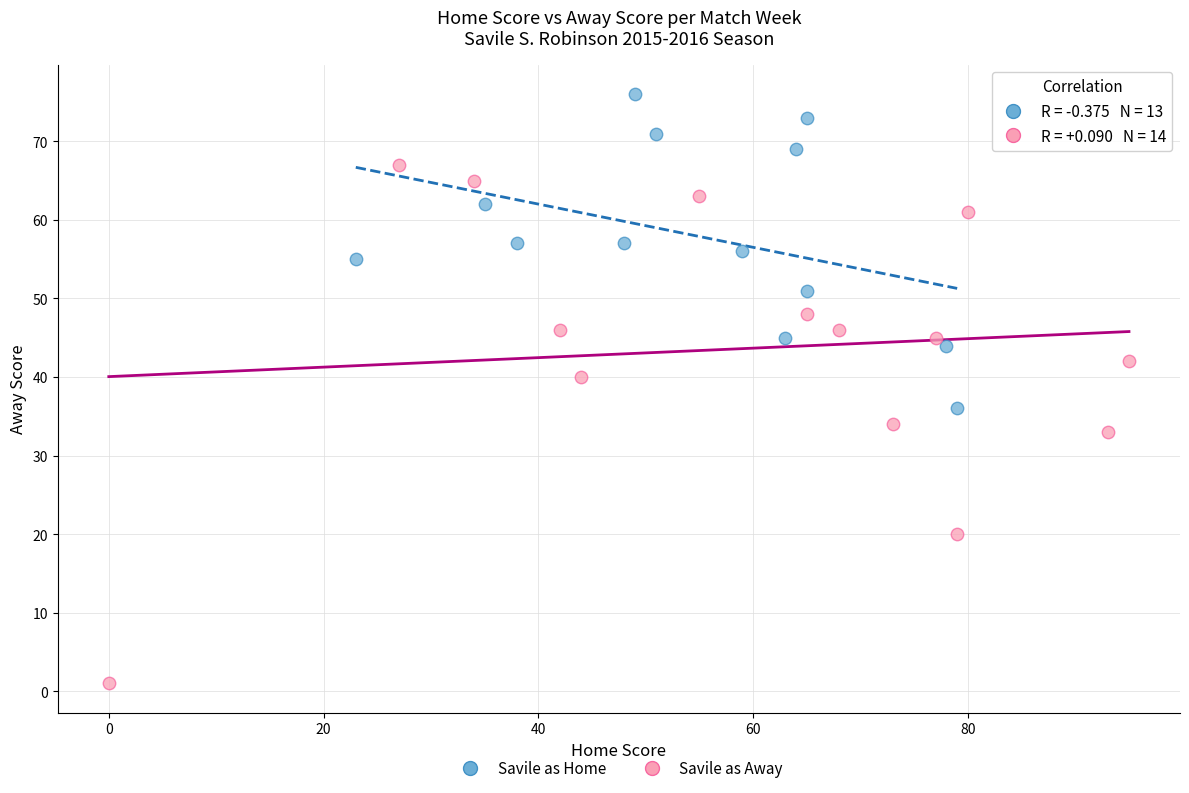

Which series reaches the minimum Y coordinate?

Savile as Away